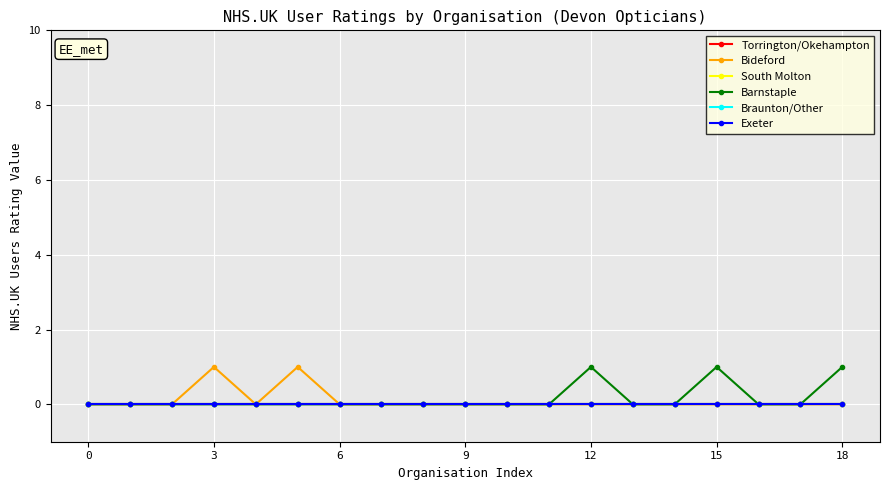

True or false: South Molton and Exeter intersect in this chart.

False